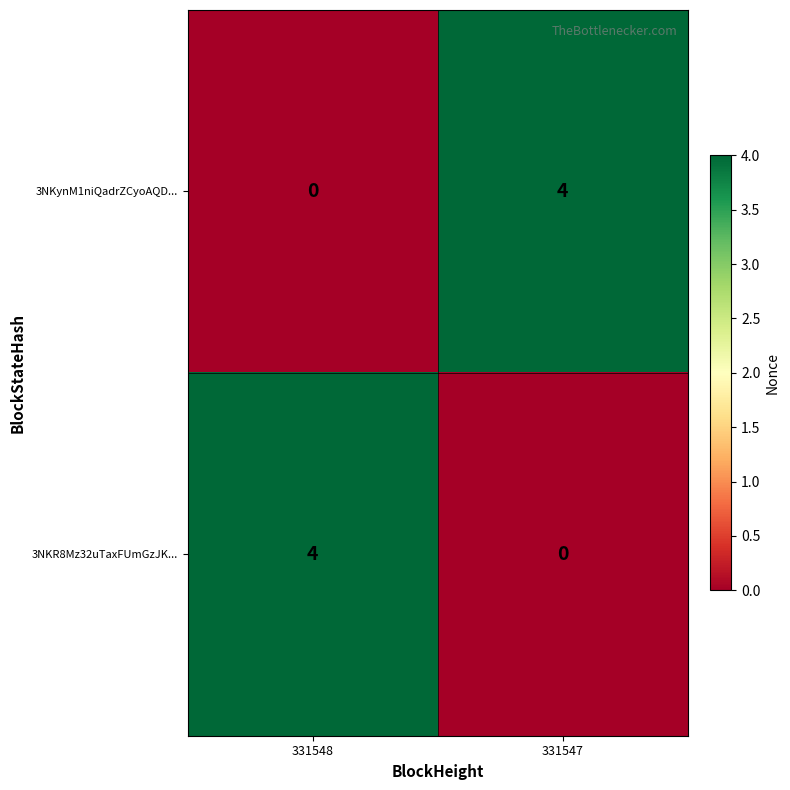

Reading right to left, list all the values displayed in this chart.

3NKynM1niQadrZCyoAQD...: 4	0
3NKR8Mz32uTaxFUmGzJK...: 0	4